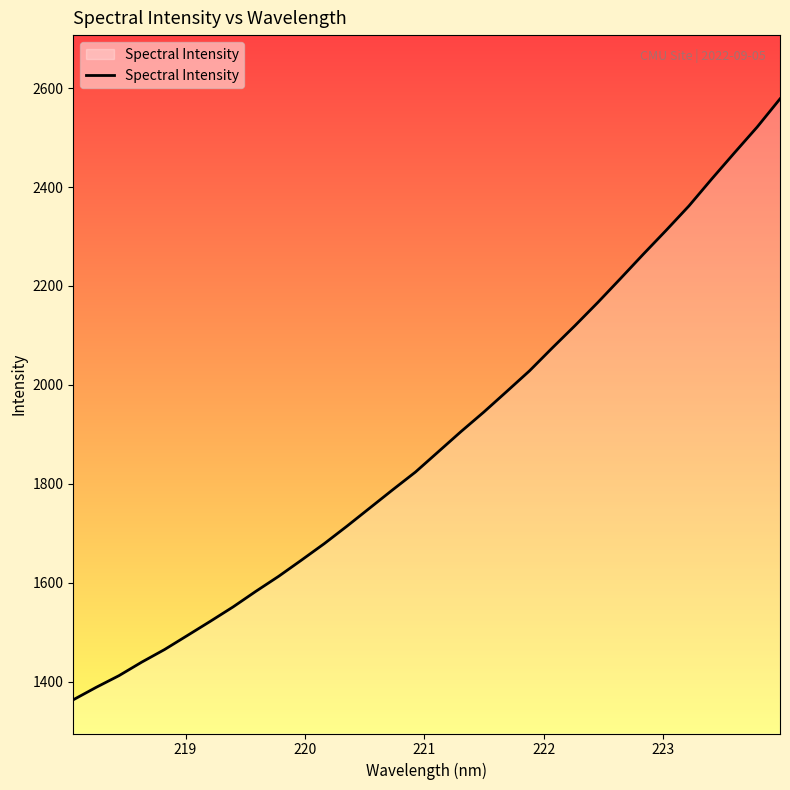

Reading left to right, list all the values displayed in this chart.

1363.5	1388.6	1412.2	1439.6	1465.1	1493.5	1522.0	1551.2	1582.7	1613.1	1645.8	1679.1	1714.6	1751.3	1788.0	1823.9	1864.8	1905.8	1945.2	1986.6	2028.3	2074.7	2119.9	2166.7	2215.2	2264.3	2312.5	2361.8	2416.2	2469.2	2521.5	2578.3